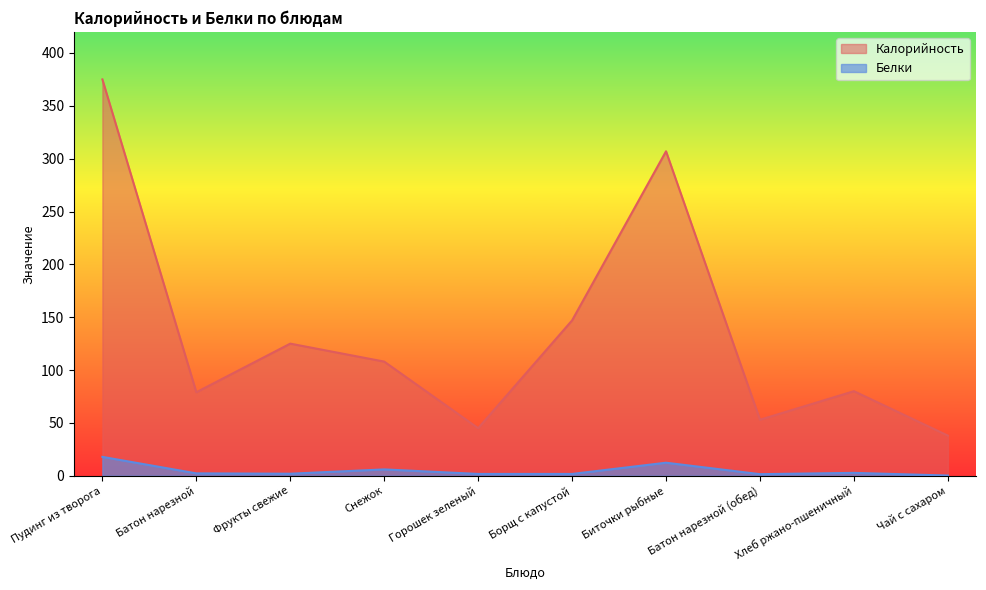

At which label does Белки reach its minimum?

Чай с сахаром